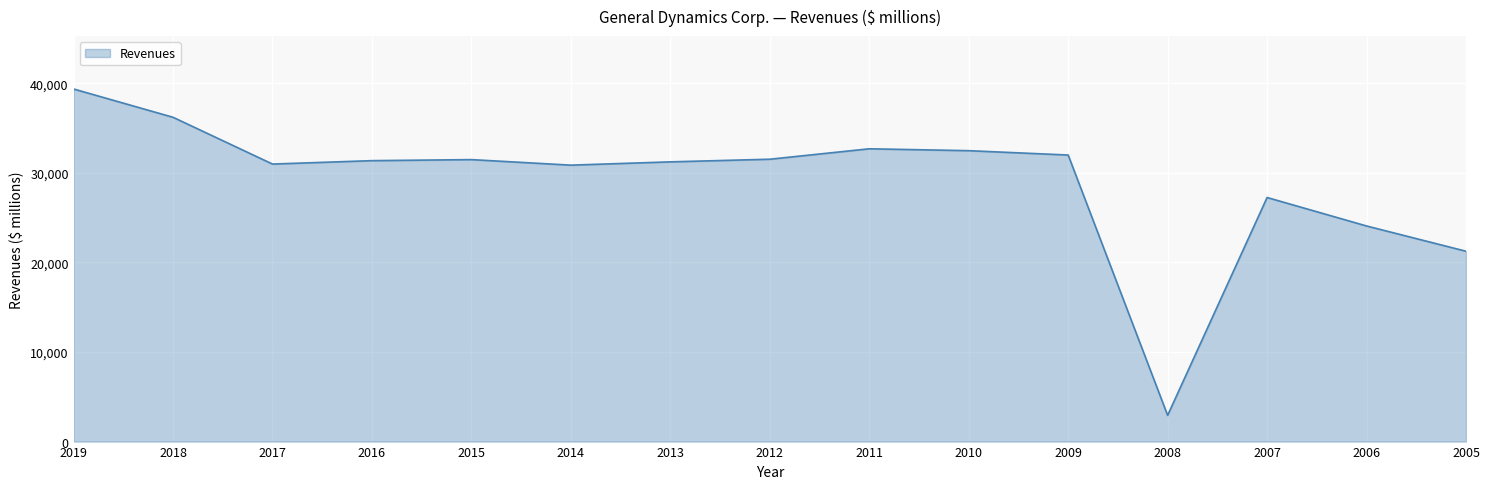

How many lines are shown in the chart?

1